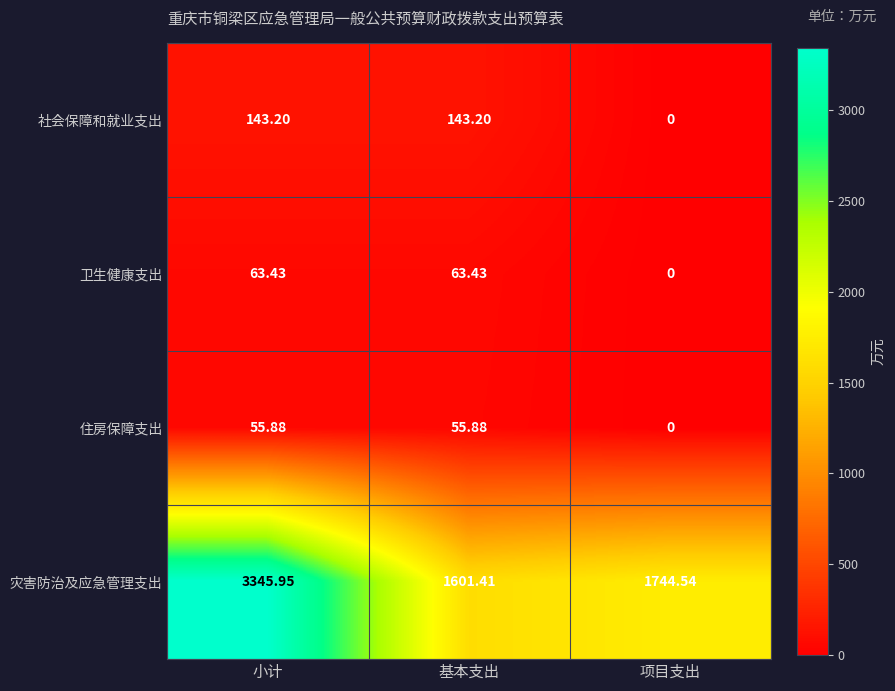

How many data points in 住房保障支出 are above 55?

2